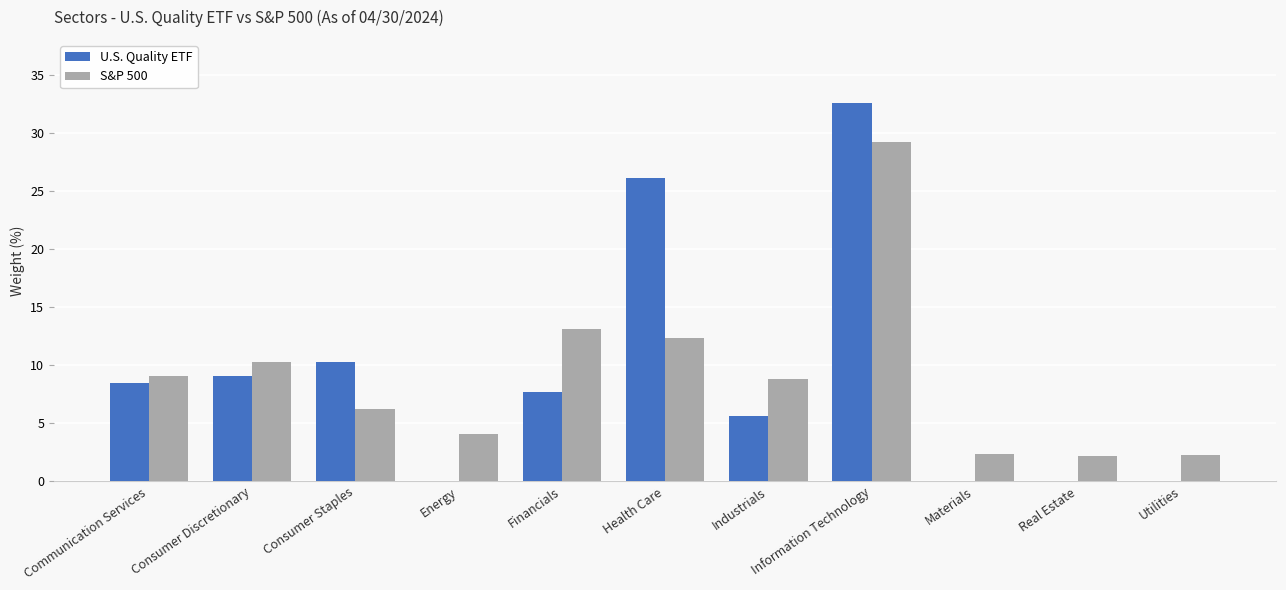

What is the sum of the U.S. Quality ETF values at Consumer Staples and Utilities?

10.3